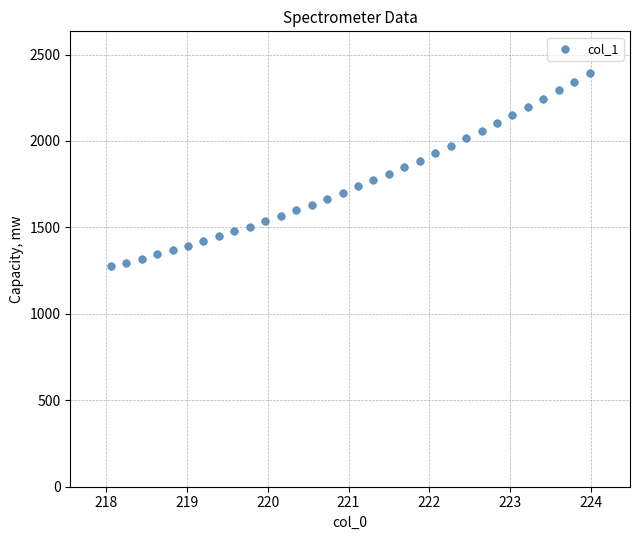

What is the range of X values (max minus min)?

5.9